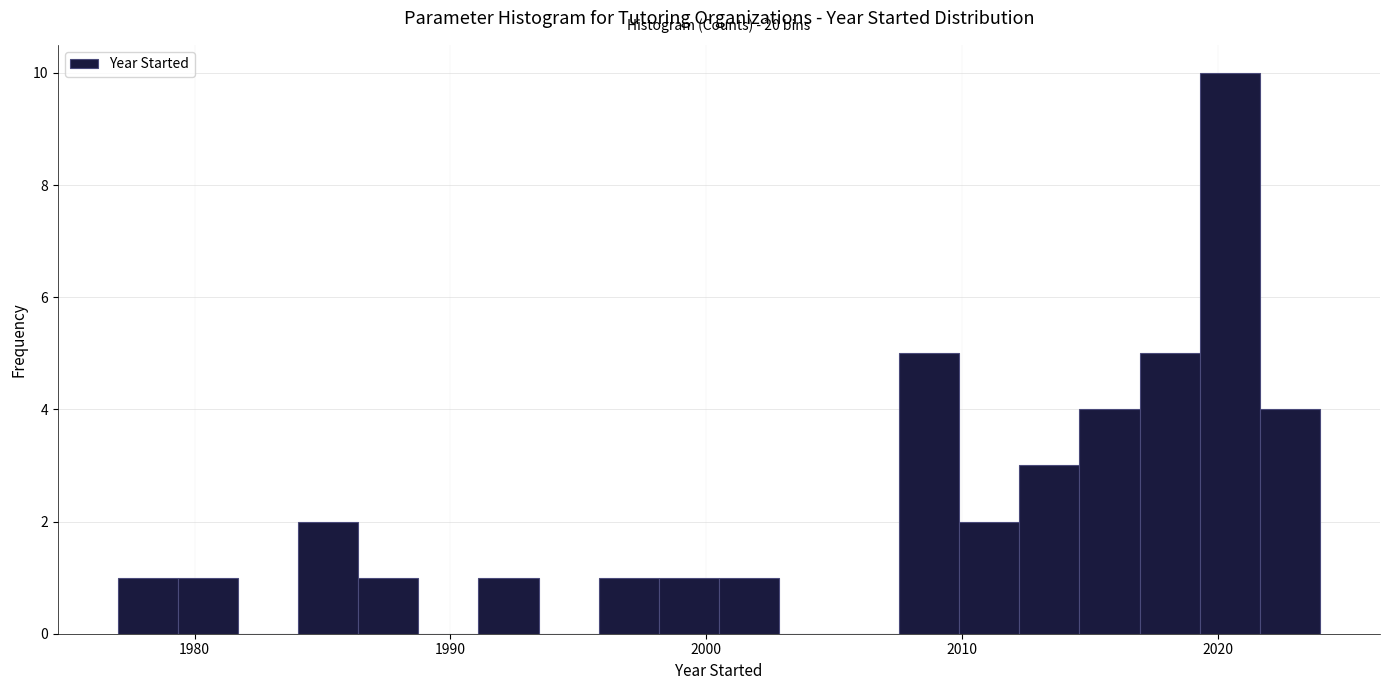

Around what value on the x-axis is the tallest bar? Give the approximate position of its centre, as read against the axis.

2020